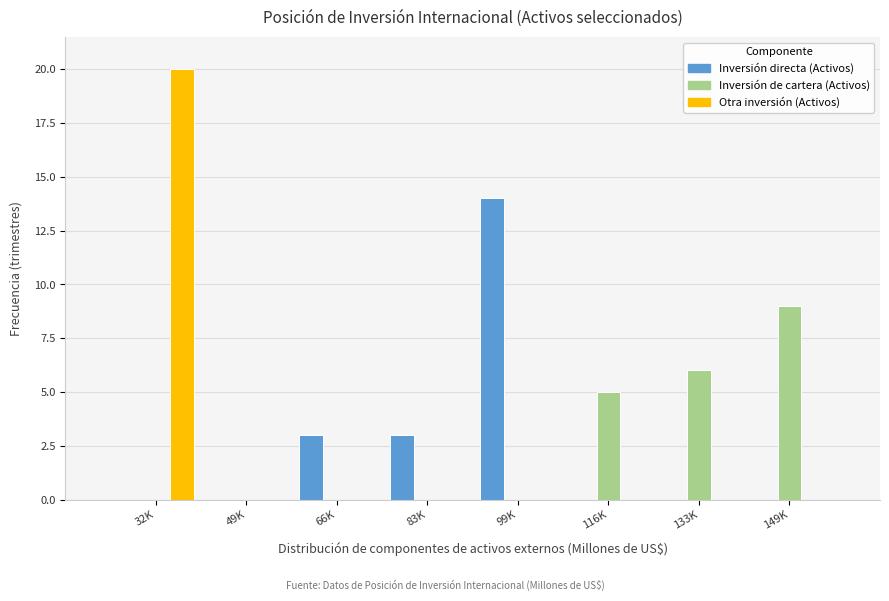

Reading left to right, extract all data points from this chart.

Inversión directa (Activos): 32K=0	49K=0	66K=3	83K=3	99K=14	116K=0	133K=0	149K=0
Inversión de cartera (Activos): 32K=0	49K=0	66K=0	83K=0	99K=0	116K=5	133K=6	149K=9
Otra inversión (Activos): 32K=20	49K=0	66K=0	83K=0	99K=0	116K=0	133K=0	149K=0